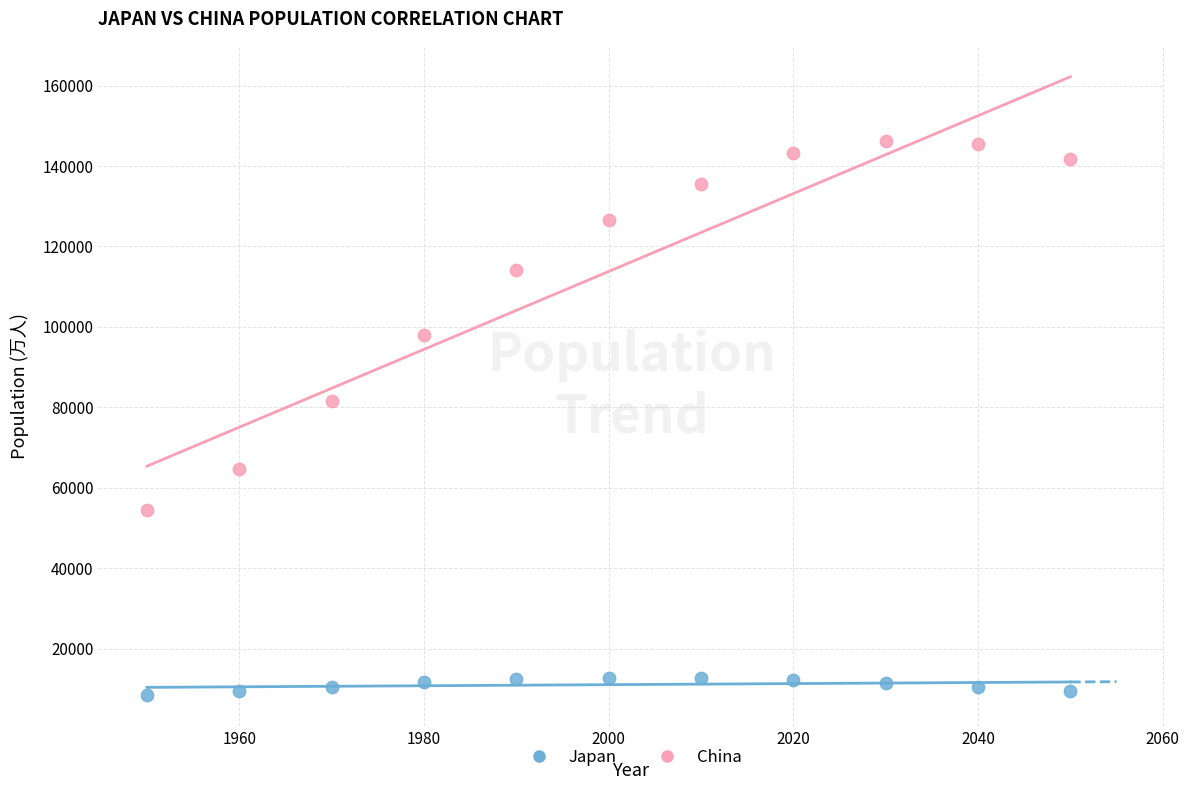

Which series contains the highest Y value?

China